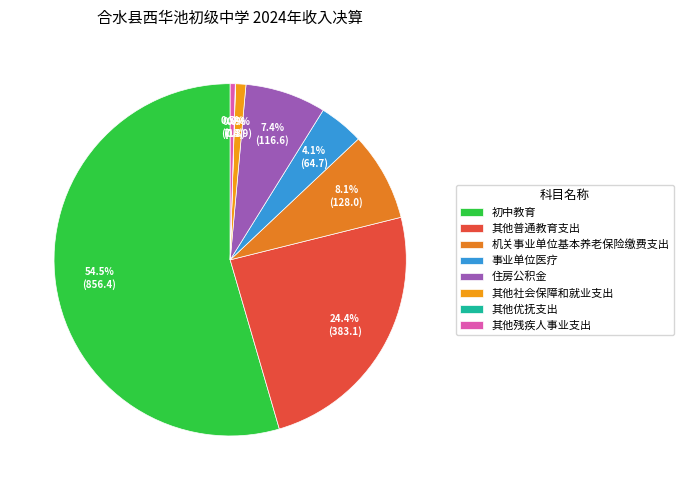

Is it true that 机关事业单位基本养老保险缴费支出 is 1% of the pie?

False